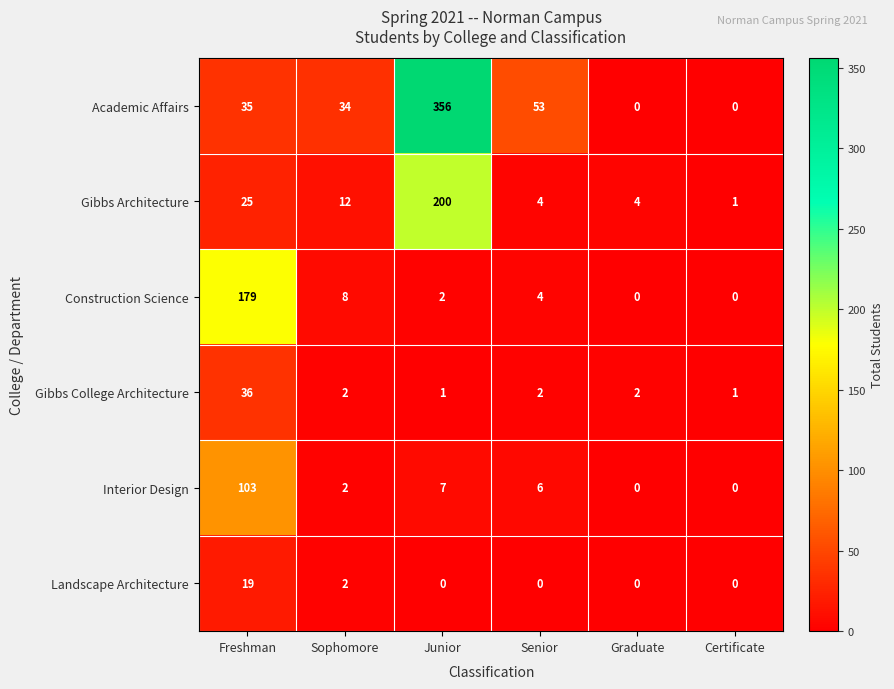

How many series are shown in this chart?

6